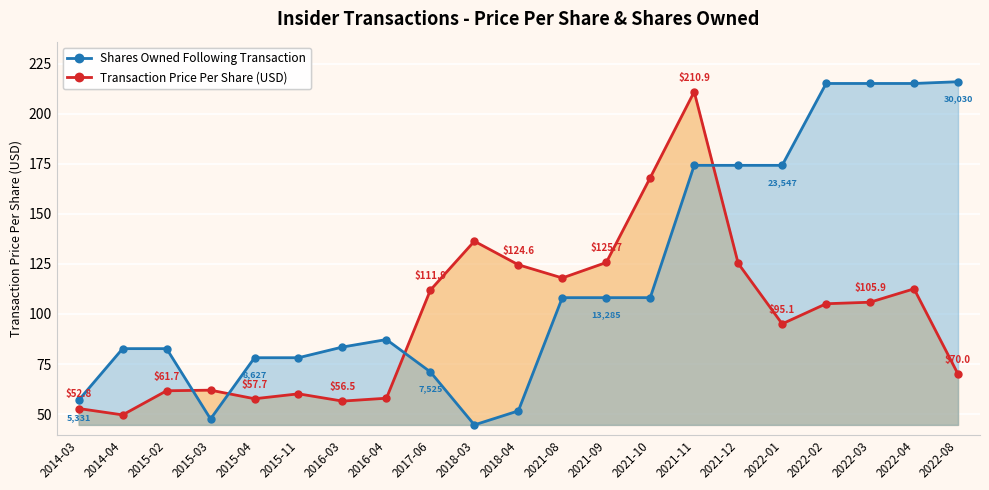

Rank the series by their maximum value, from lowest to highest.

Transaction Price Per Share (USD), Shares Owned (scaled)